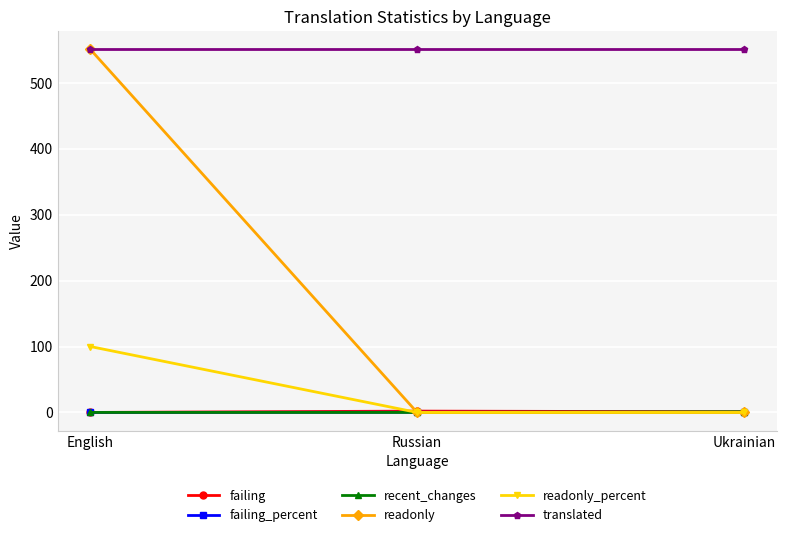

Which category has the highest value in the readonly series?

English